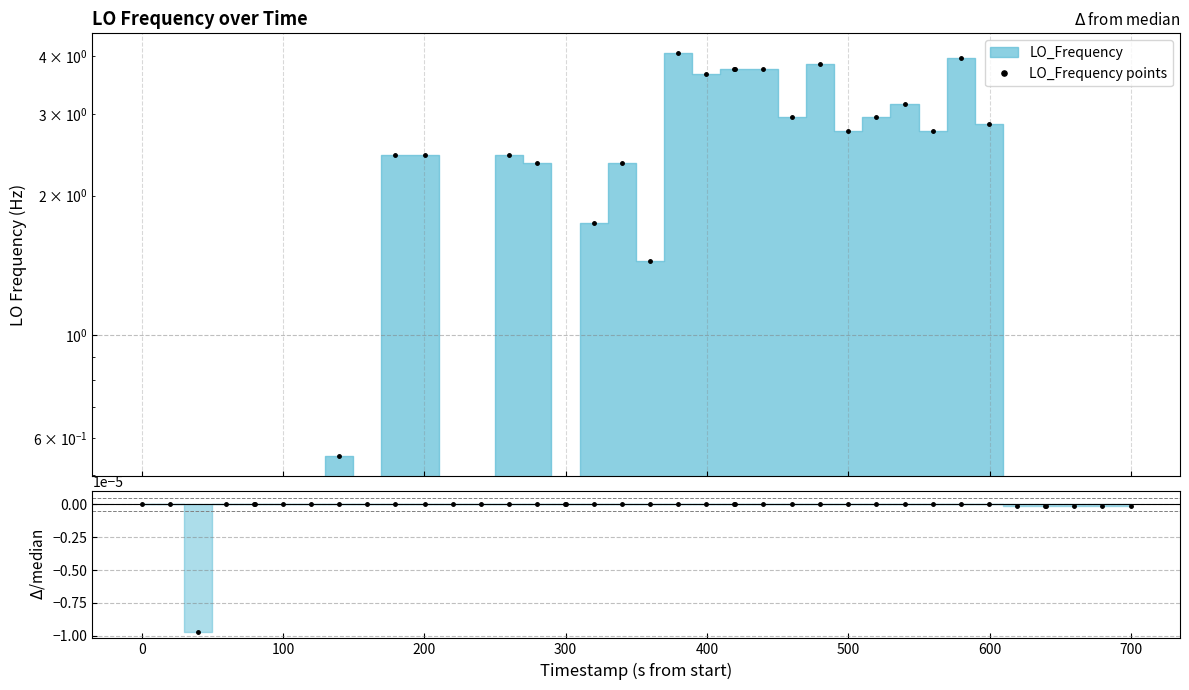

The value at 39 is -53.9. True or false?

False